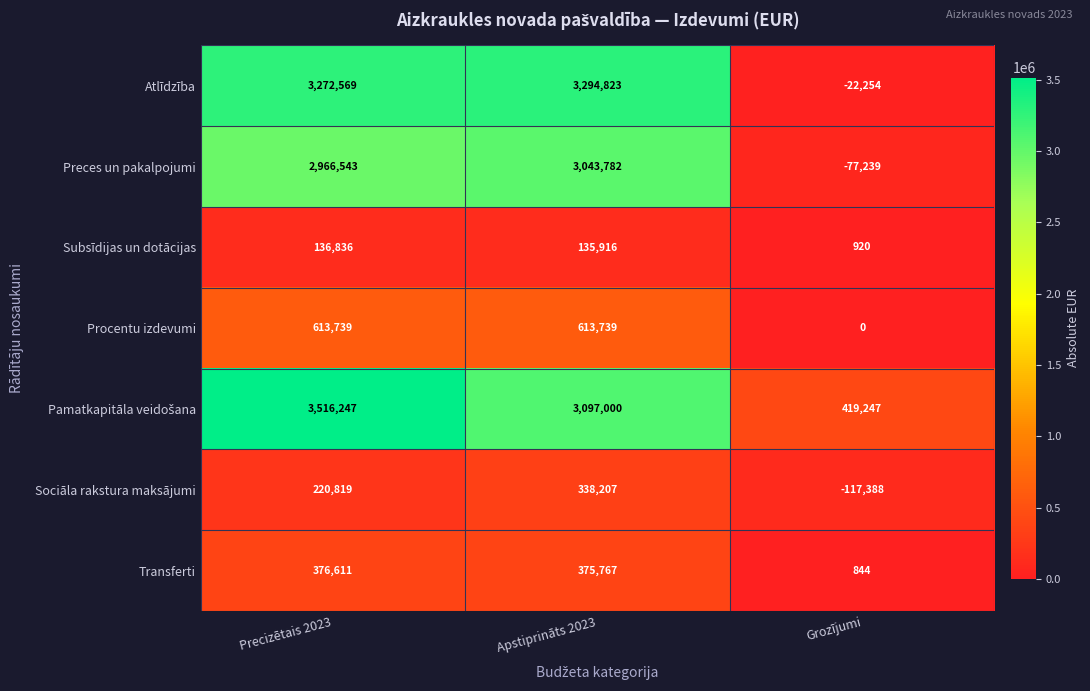

What is the difference between the second highest and minimum values in the Procentu izdevumi series?

613739